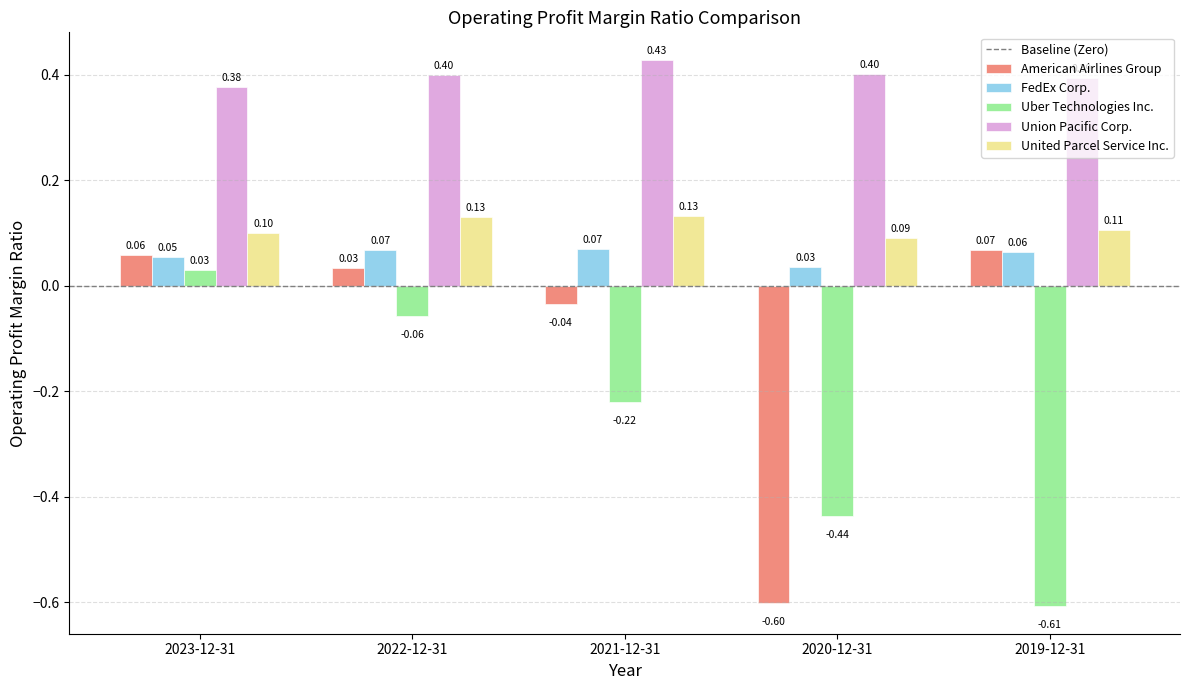

How many bars are there in each group?

5